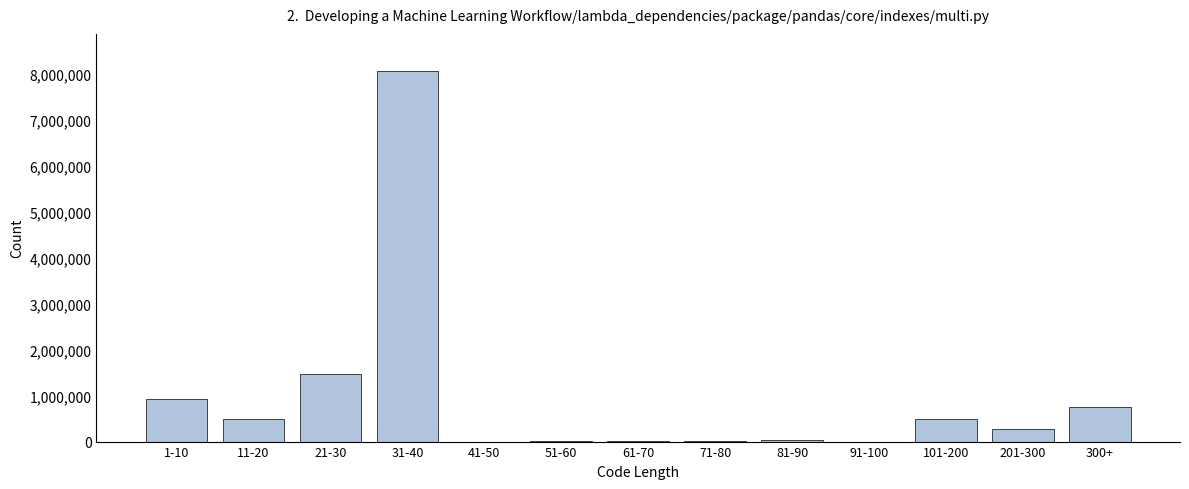

What is the sum of all values?

12511478